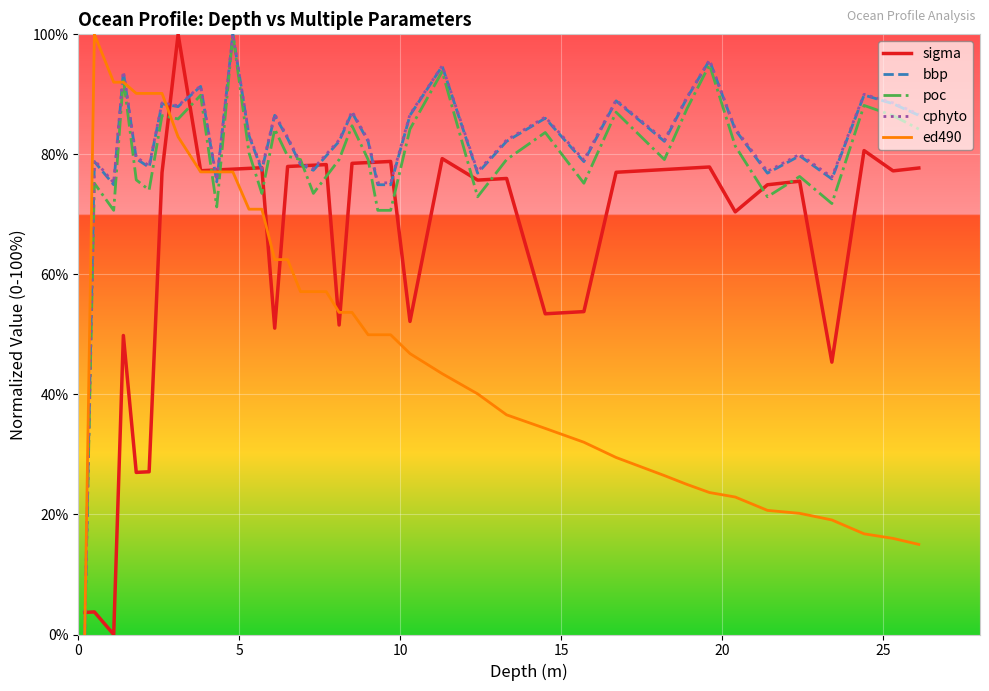

How many distinct data groups are displayed?

5